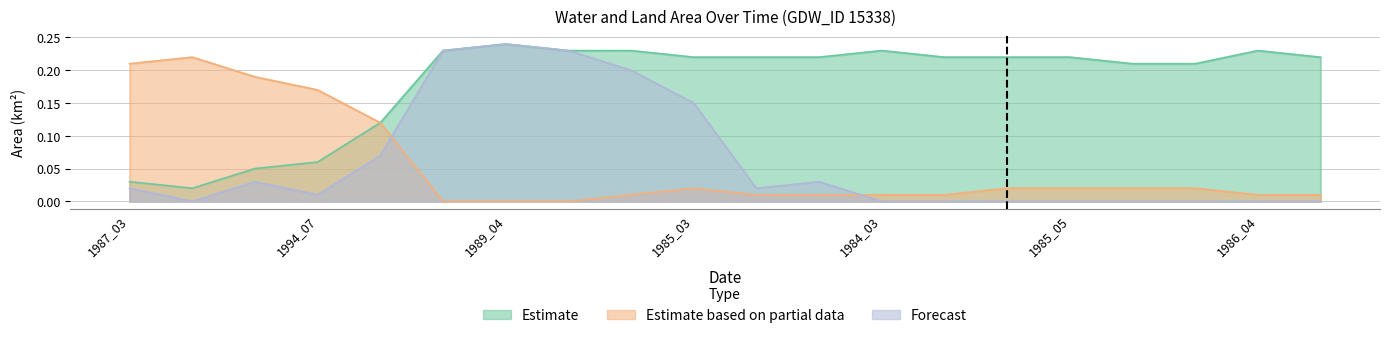

Which category has the highest value in the origWaterArea series?

1989_04